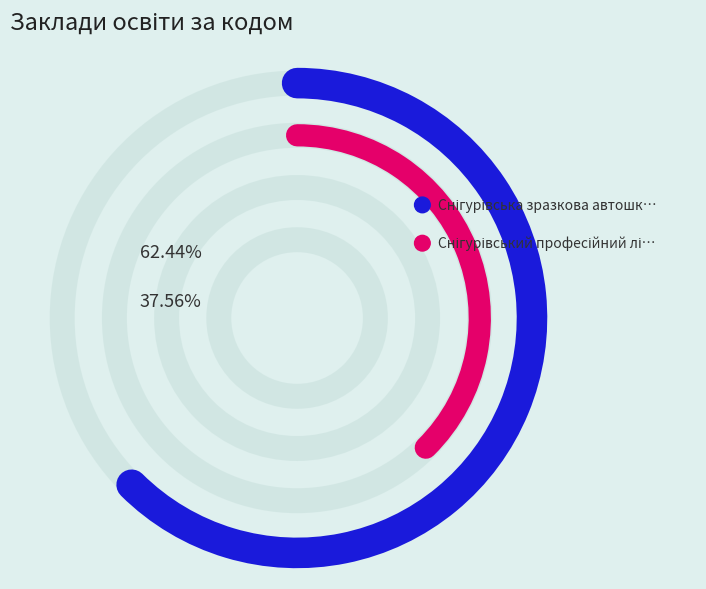

How much of the chart is everything except Снігурівський професійний ліцей?

62.4%